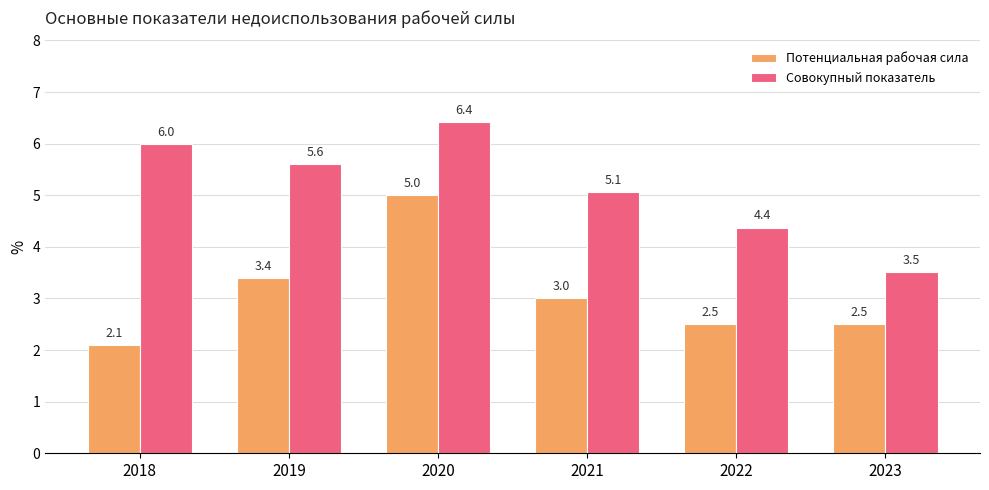

How many distinct data groups are displayed?

2